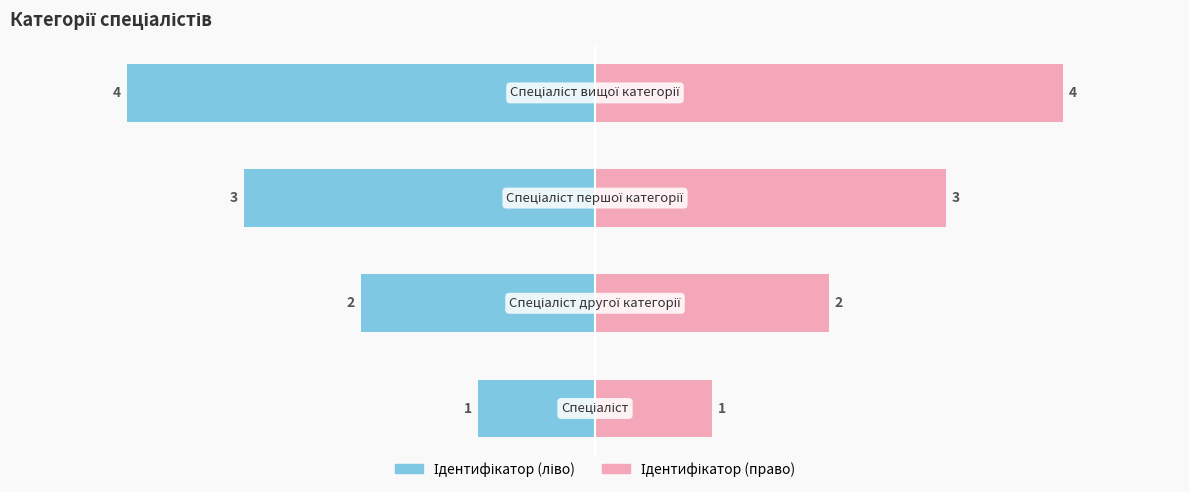

Reading left to right, extract all data points from this chart.

Ідентифікатор (ліво): 0=-1	1=-2	2=-3	3=-4
Ідентифікатор (право): 0=1	1=2	2=3	3=4